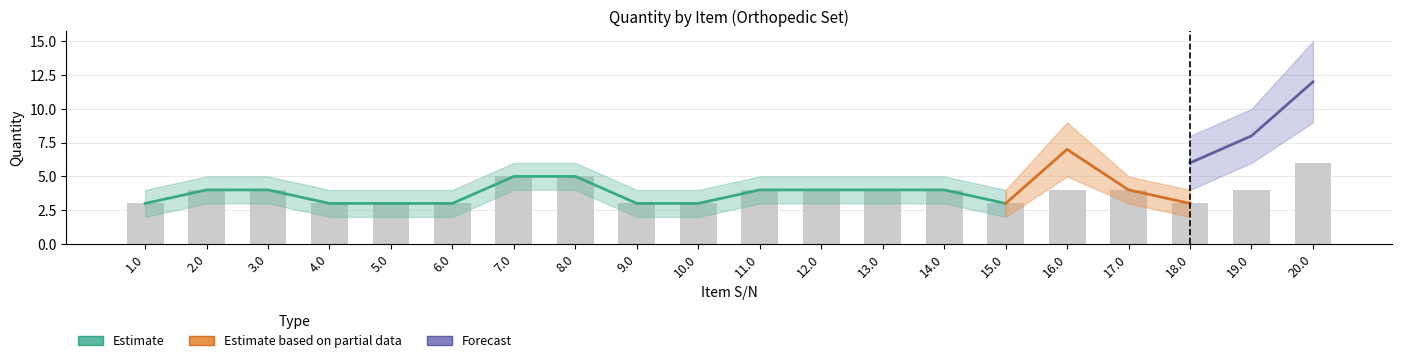

What is the label of the 6th bar from the right?

15.0